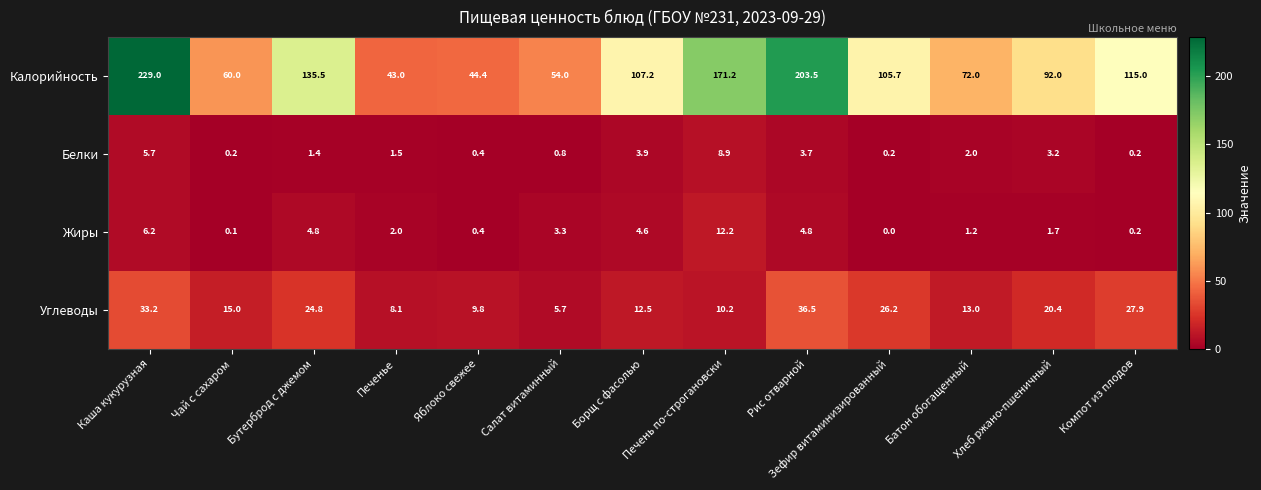

At which category does the chart reach its minimum across all series?

Зефир витаминизированный